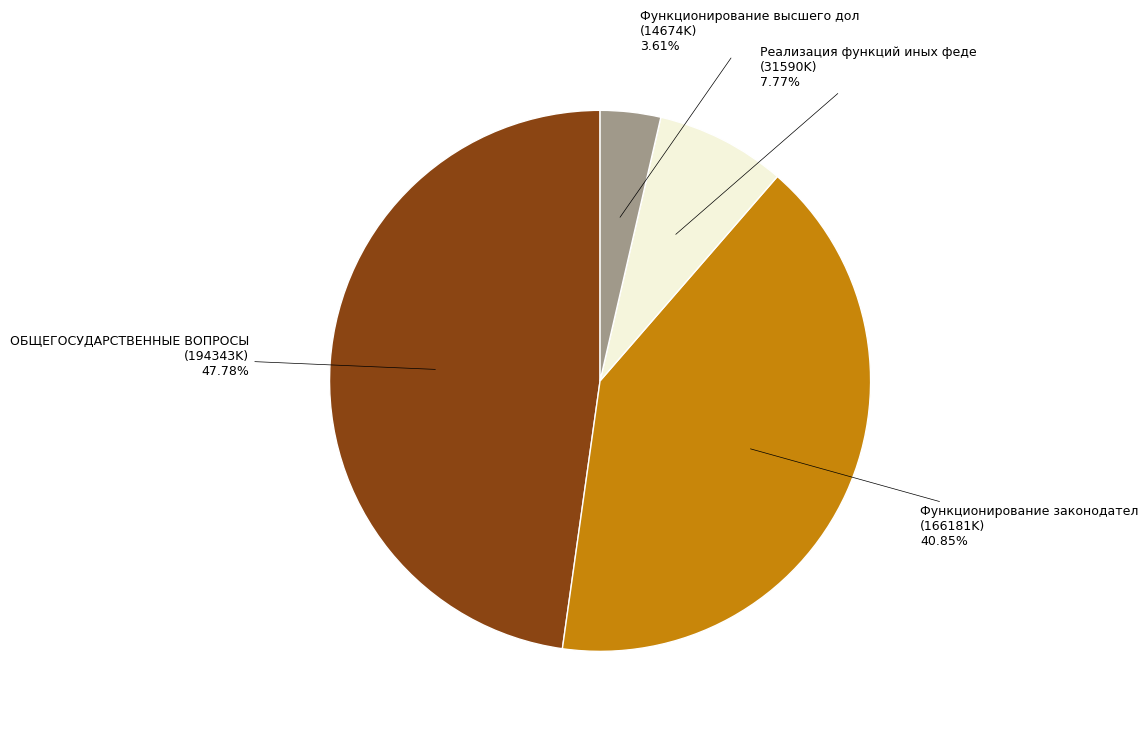

Is there a majority slice in this chart?

No